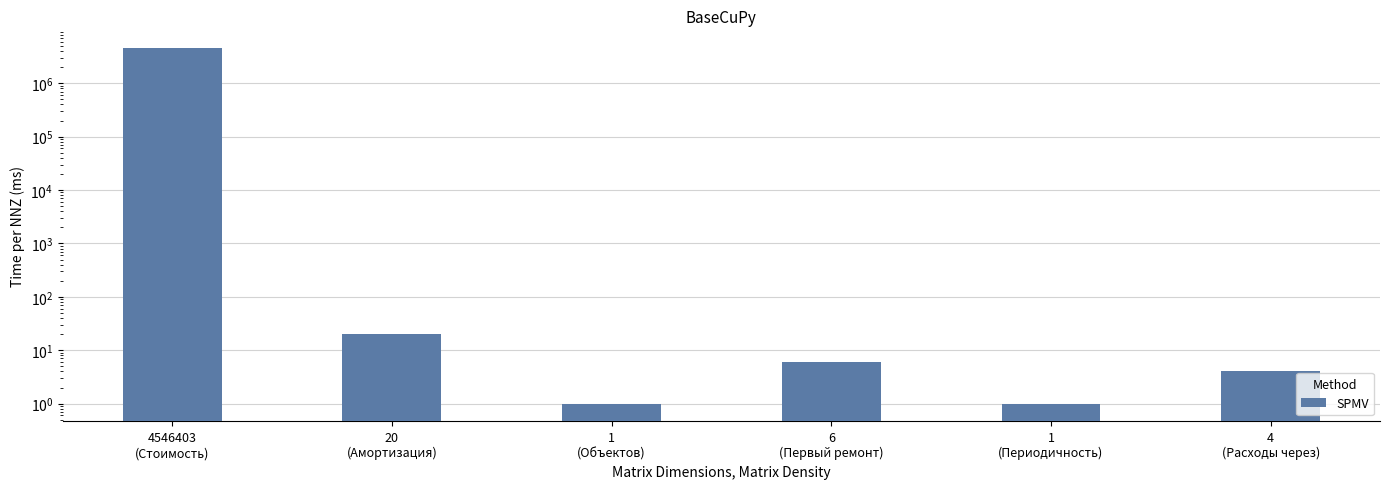

How many series are shown in this chart?

1